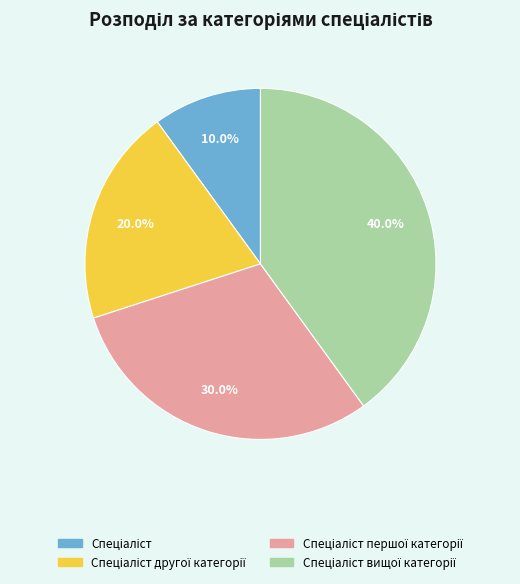

Does any single category account for the majority?

No